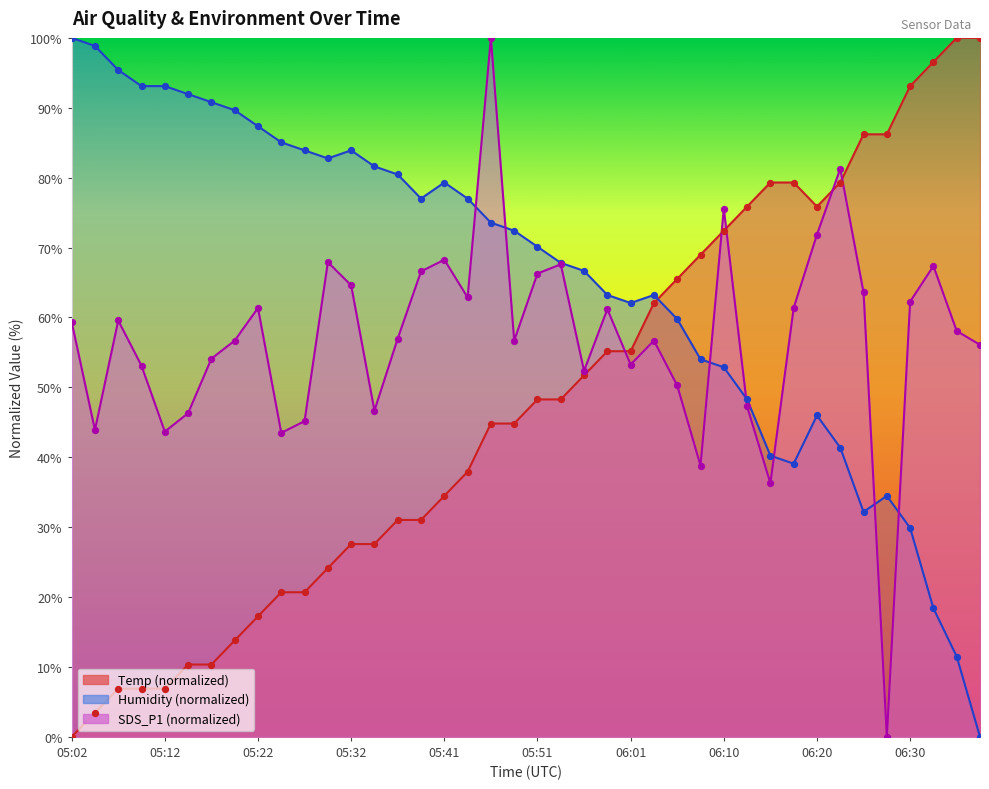

Which series has the largest total across all categories?

Humidity